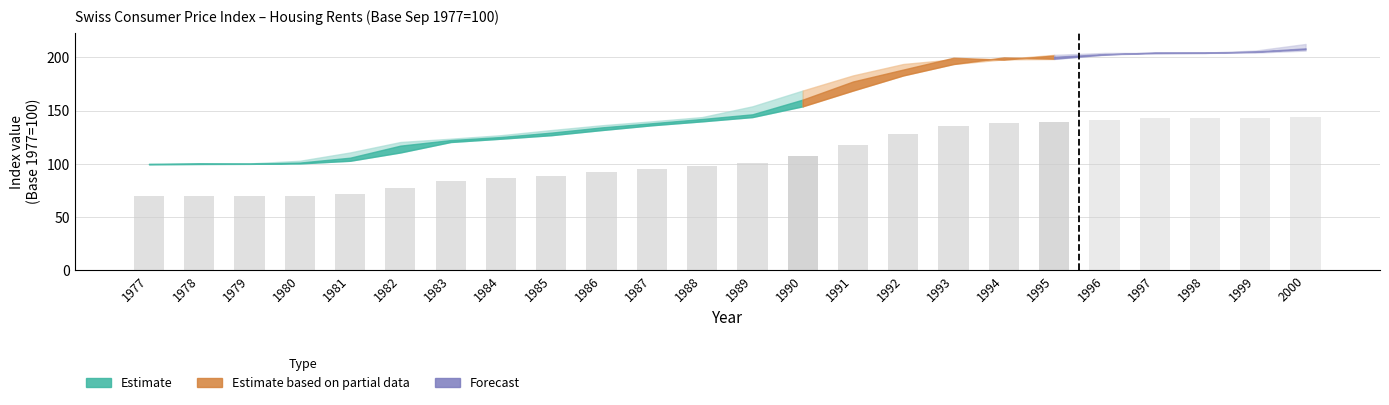

At which category does the chart reach its minimum across all series?

1977